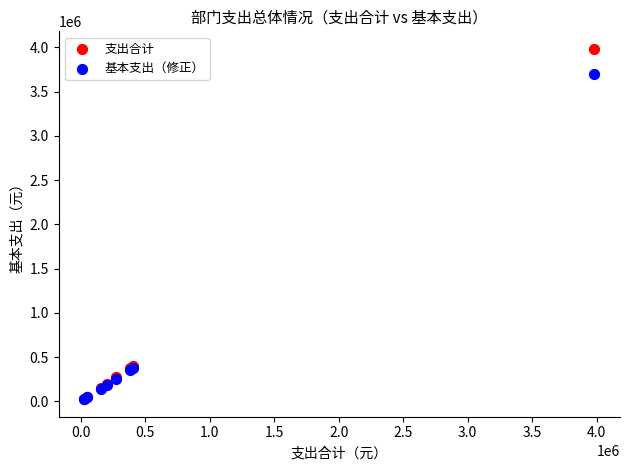

What are all the series names shown in the legend?

支出合计, 基本支出（修正）